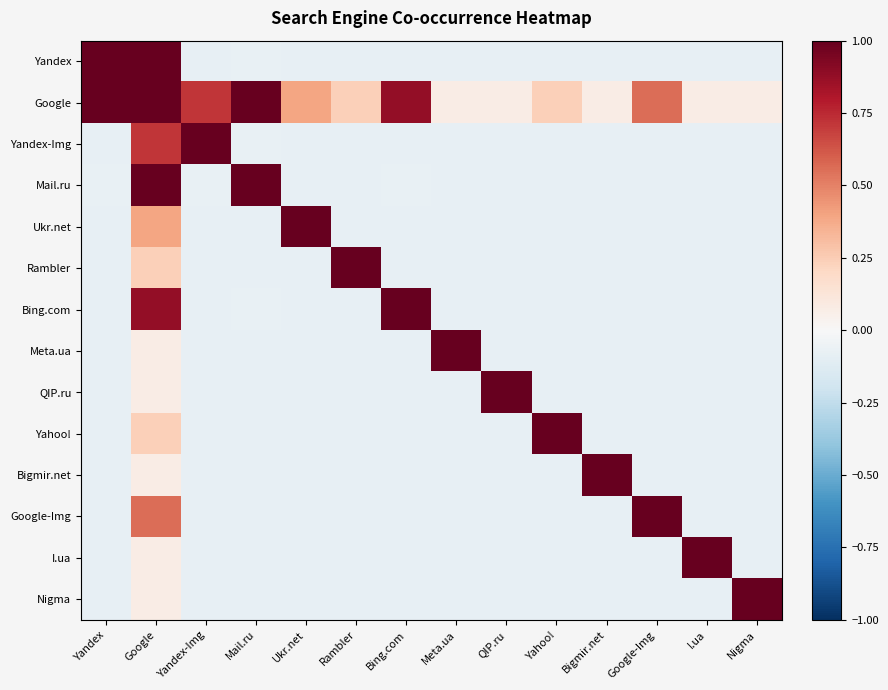

What is the spread (max minus min) of values at Yandex?

1.1